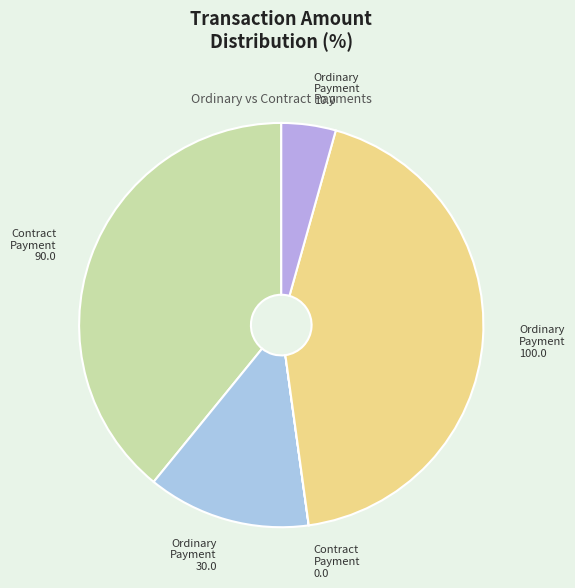

What is the largest slice in the pie chart?

Ordinary Payment 100.0